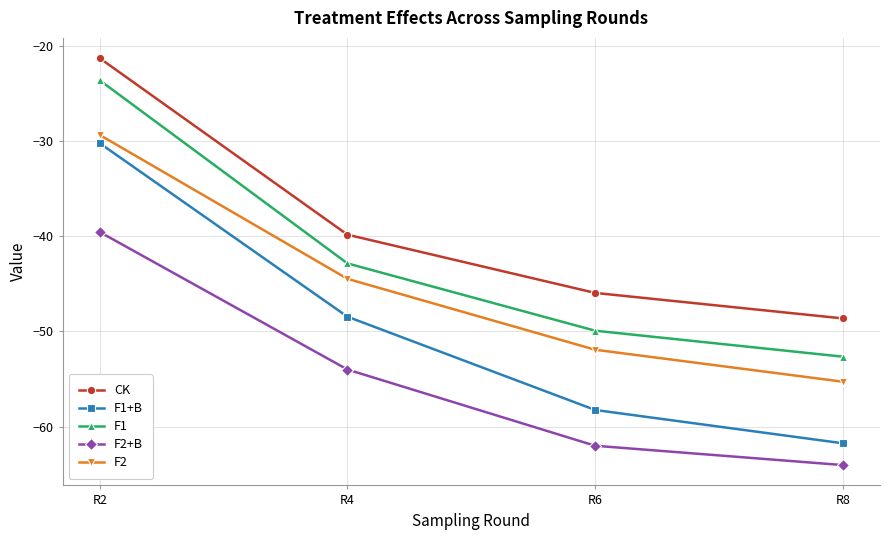

At which label does CK reach its minimum?

R8